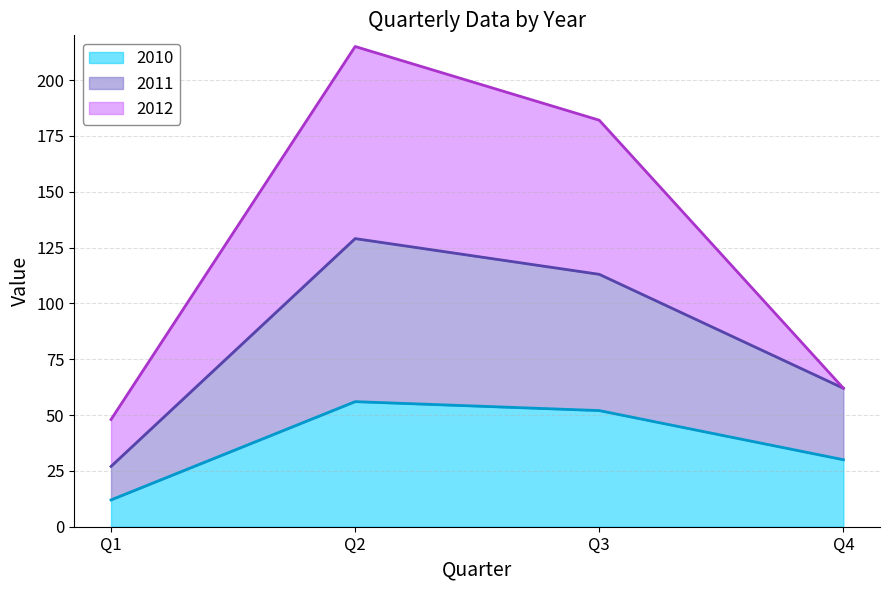

What is the difference between the 2011 values at Q4 and Q3?

51